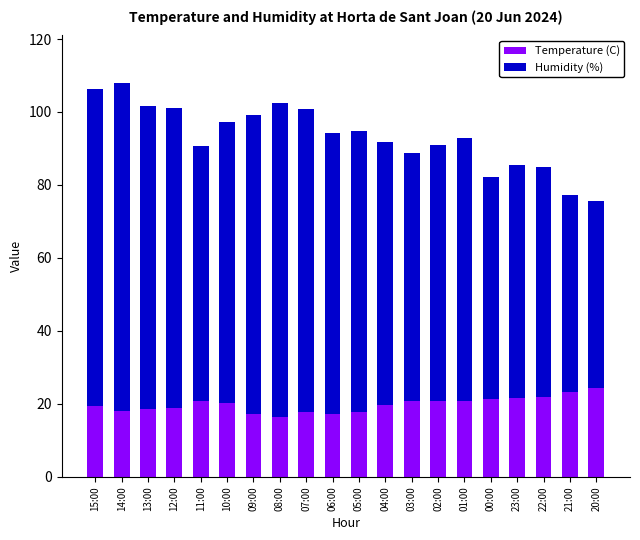

How many distinct data groups are displayed?

2